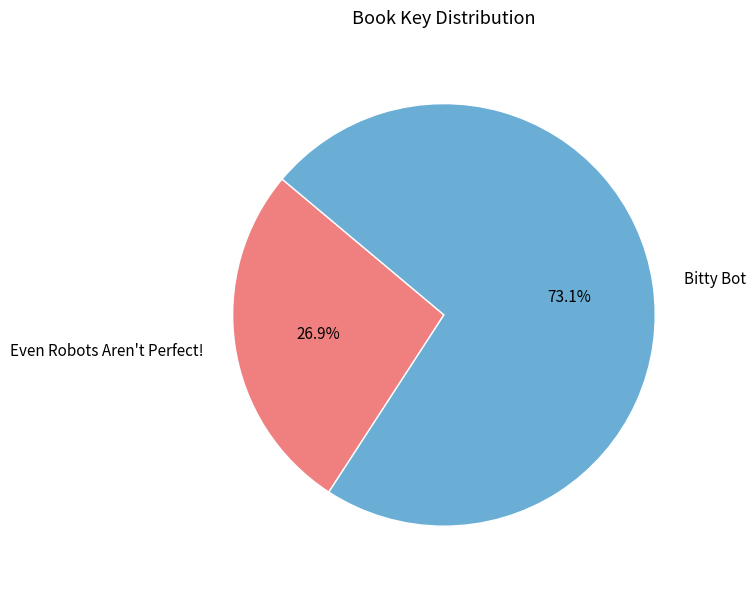

Is it true that Bitty Bot is 73% of the pie?

True